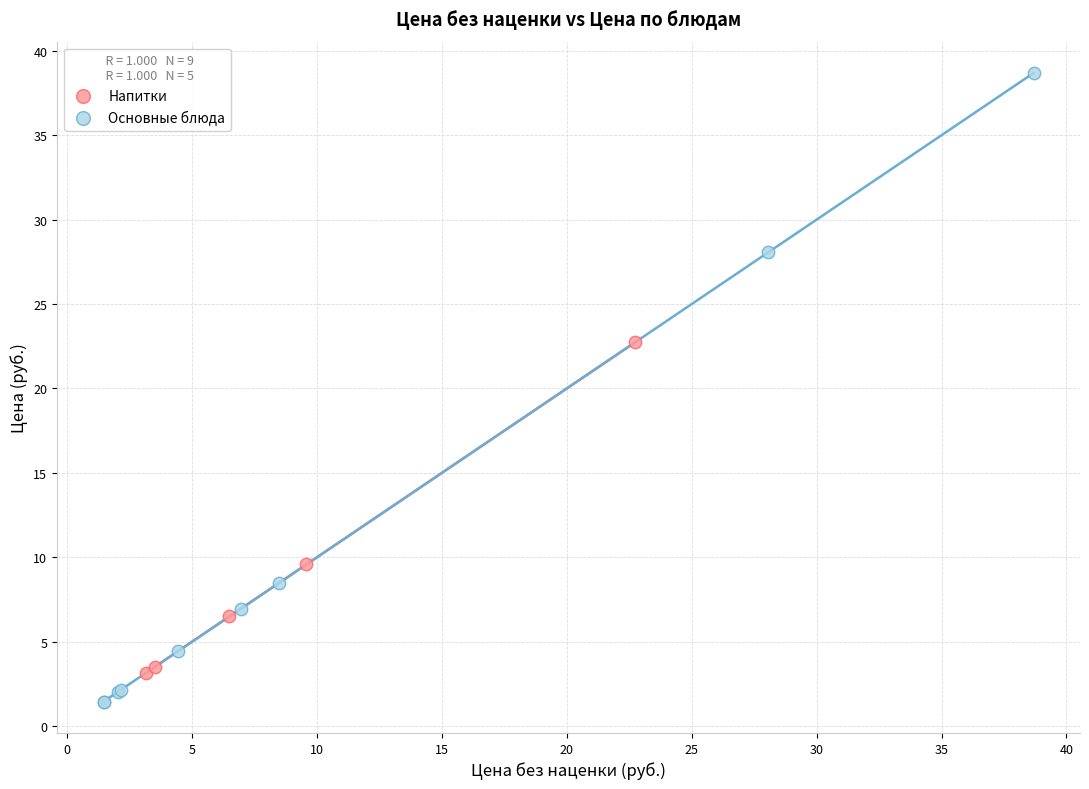

Which series contains the highest Y value?

Основные блюда